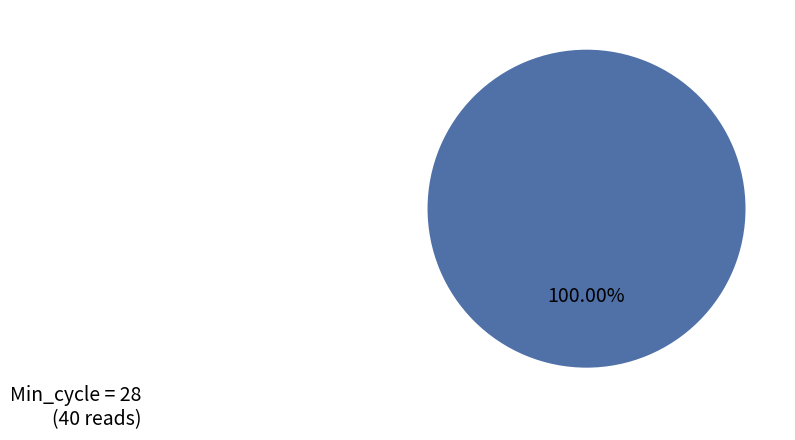

How many slices are in this pie chart?

1